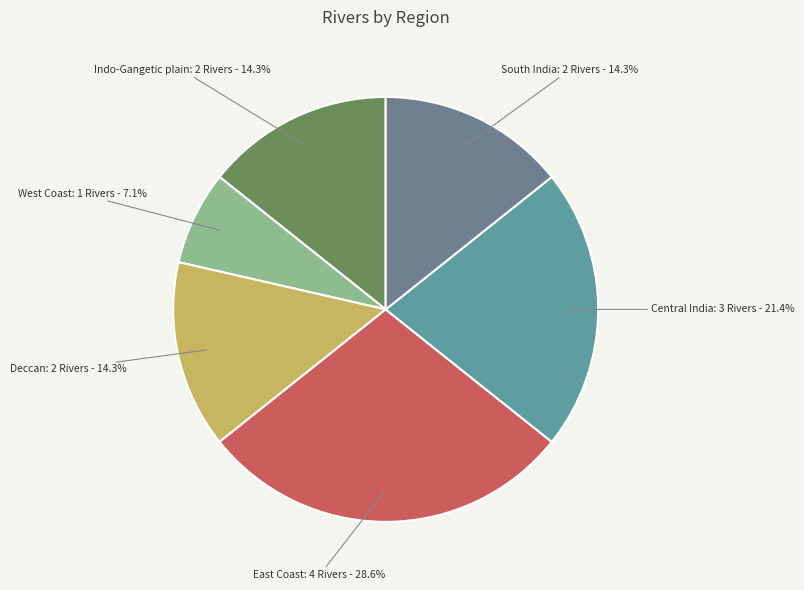

Does any single category account for the majority?

No